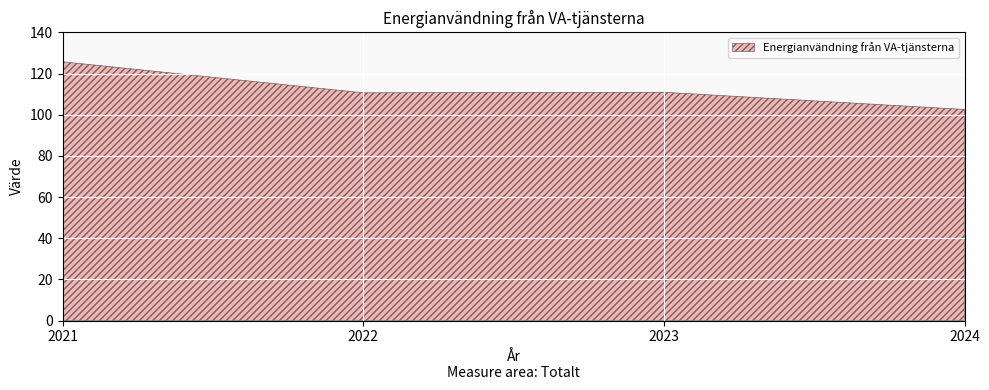

The chart shows a value of 110.9 at 2023. True or false?

True